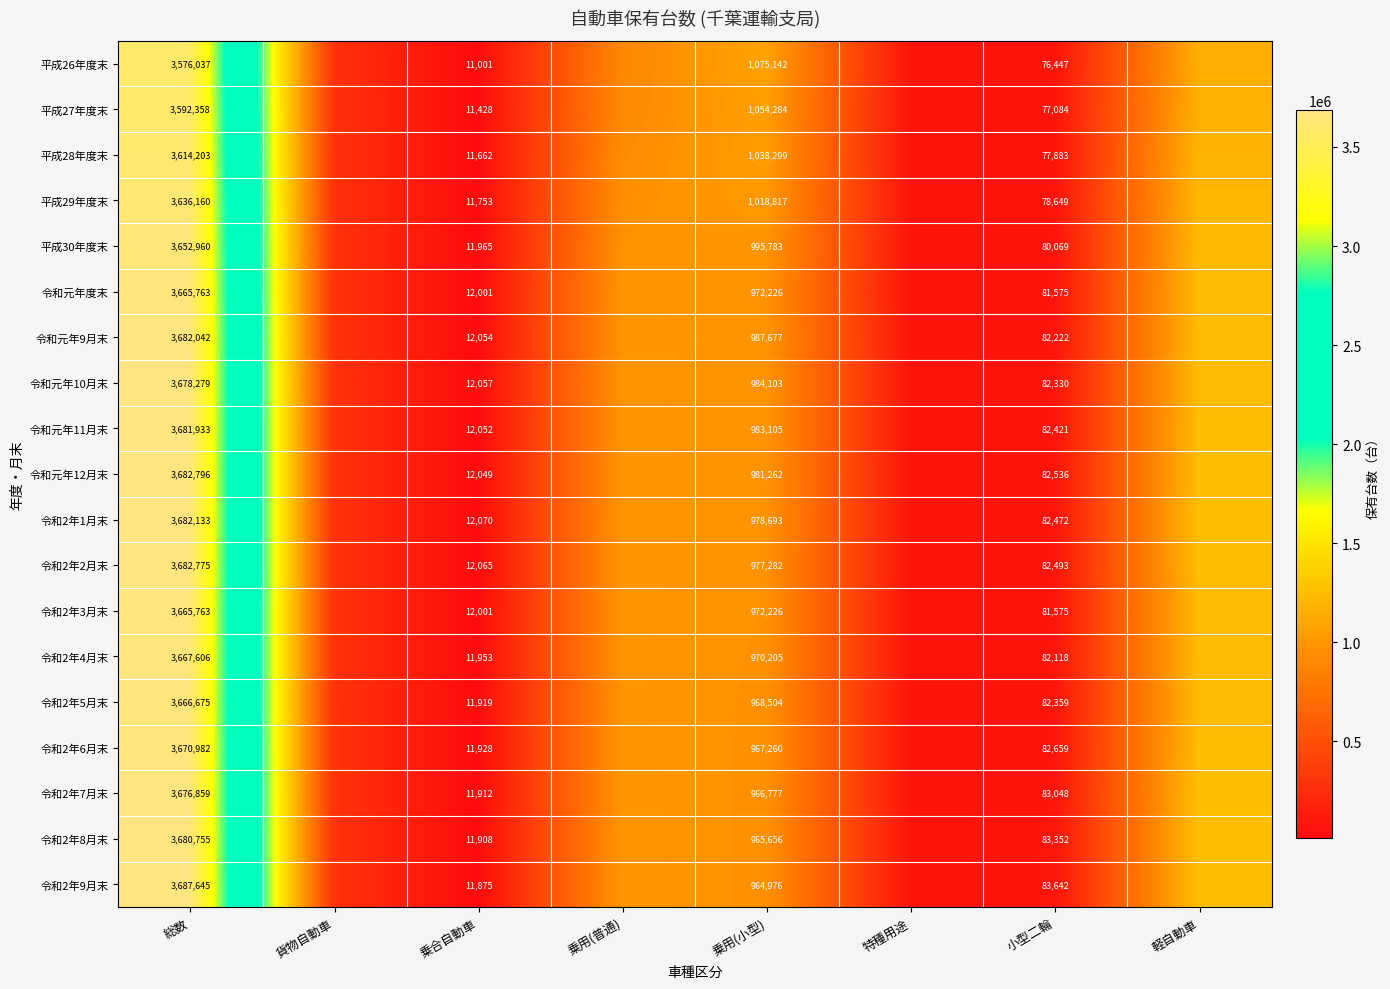

What is the minimum value shown in the chart?

11001